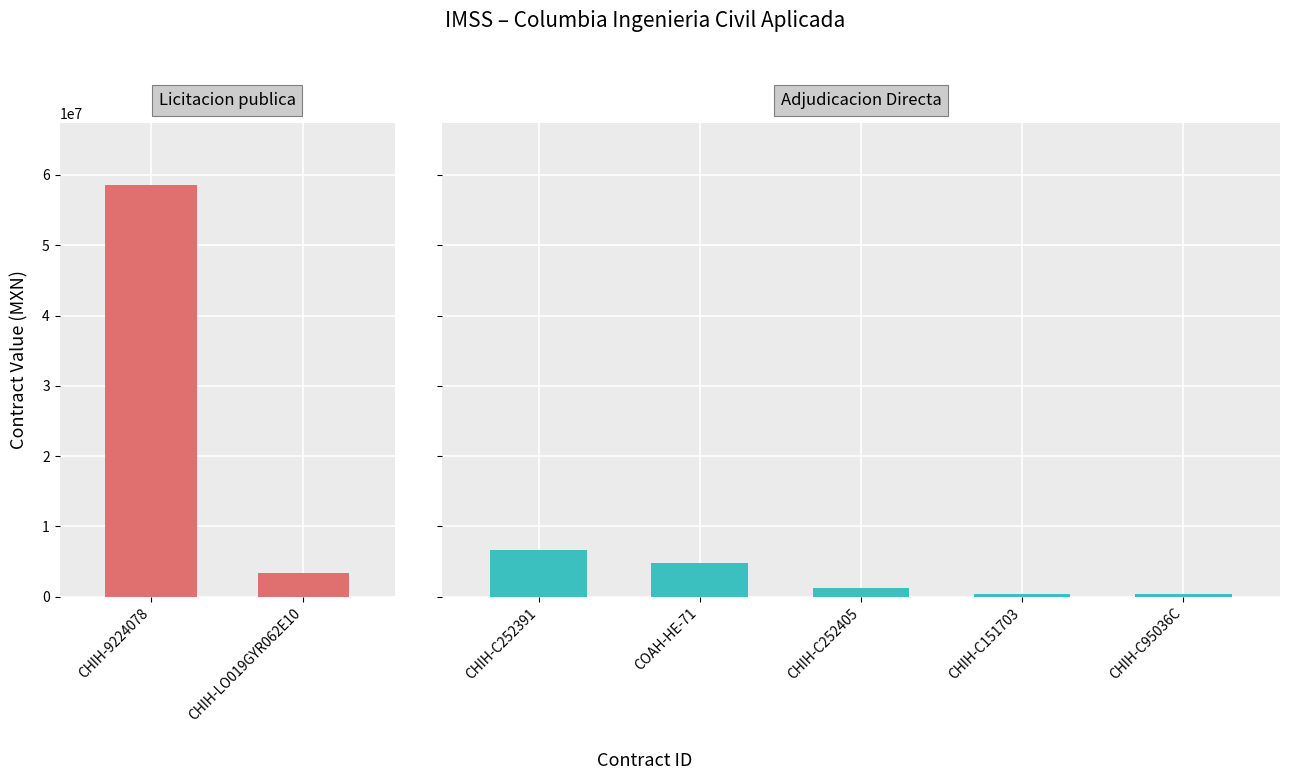

What is the sum of all values?

75398035.7